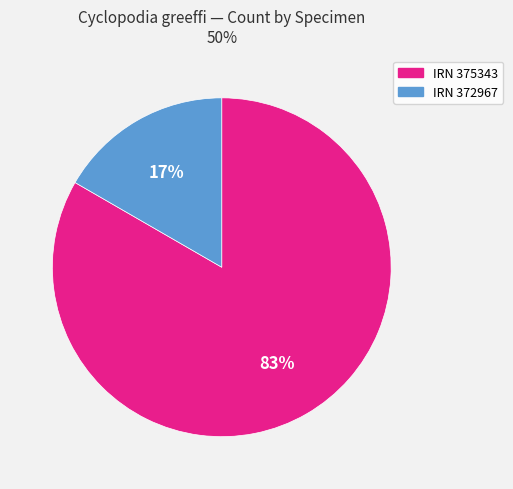

To the nearest percent, what is the average slice percentage?

50%